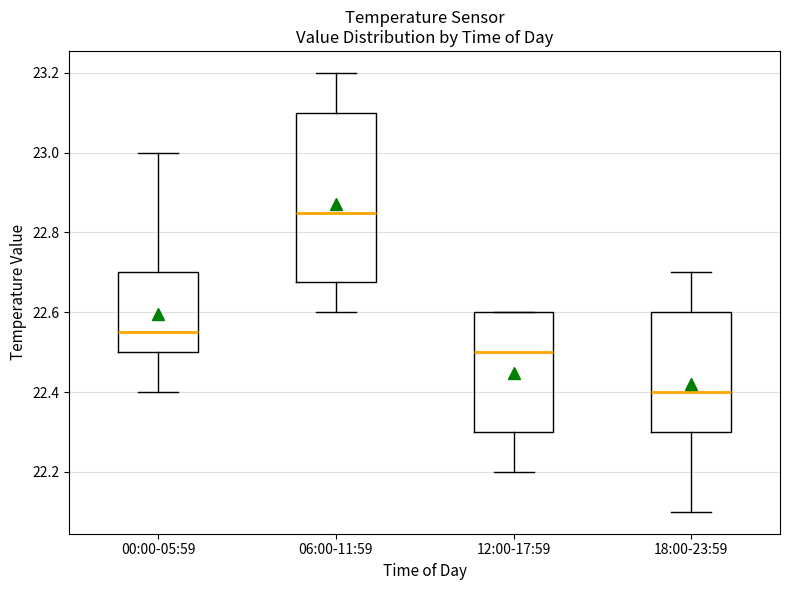

Reading left to right, transcribe this box plot: for each box, give where its median line is, the range the box spans, and where its two whiskers end, as read against the y-axis. The values are not printed on the chart, so give them approximately, as read against the axis.

00:00-05:59: median 22.56, box 22.50 to 22.70, whiskers 22.40 to 23.00
06:00-11:59: median 22.86, box 22.68 to 23.10, whiskers 22.60 to 23.20
12:00-17:59: median 22.50, box 22.30 to 22.60, whiskers 22.20 to 22.60
18:00-23:59: median 22.40, box 22.30 to 22.60, whiskers 22.10 to 22.70